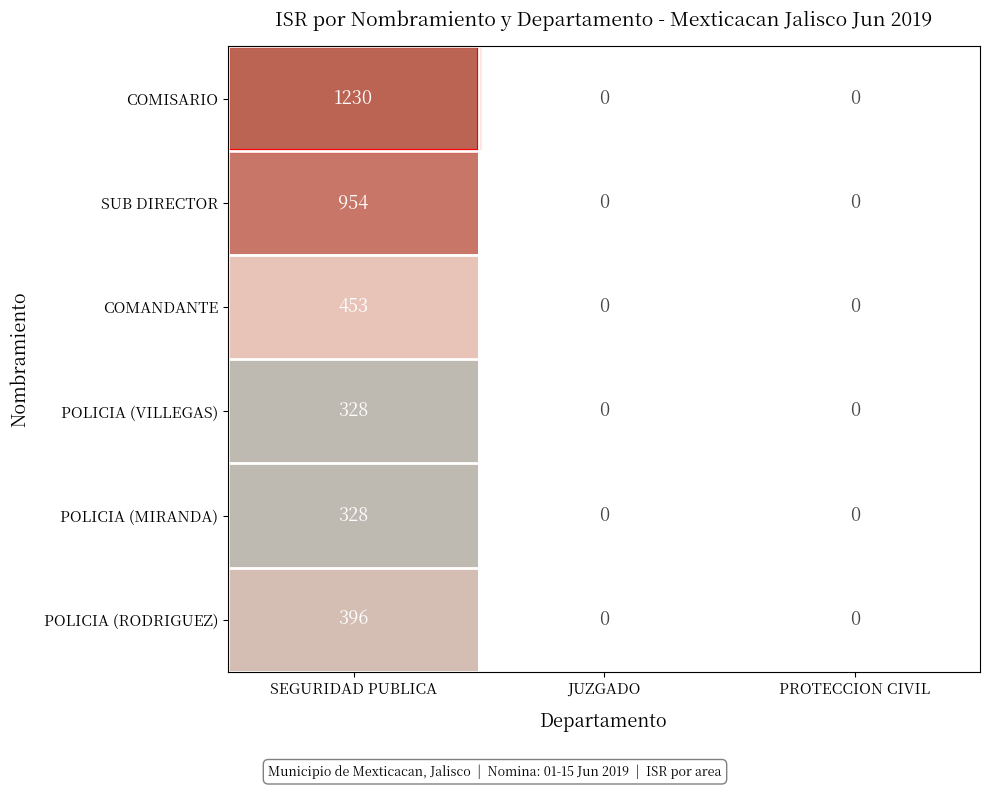

True or false: POLICIA (RODRIGUEZ) has a value of 396 at SEGURIDAD PUBLICA.

True